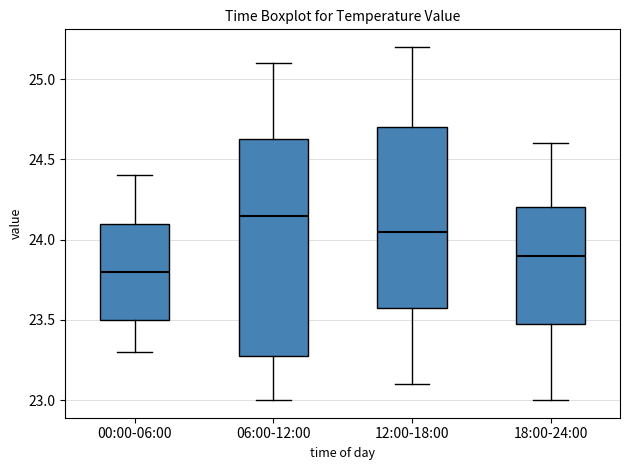

Reading left to right, transcribe this box plot: for each box, give where its median line is, the range the box spans, and where its two whiskers end, as read against the y-axis. The values are not printed on the chart, so give them approximately, as read against the axis.

00:00-06:00: median 23.80, box 23.50 to 24.10, whiskers 23.30 to 24.40
06:00-12:00: median 24.15, box 23.30 to 24.65, whiskers 23.00 to 25.10
12:00-18:00: median 24.05, box 23.60 to 24.70, whiskers 23.10 to 25.20
18:00-24:00: median 23.90, box 23.50 to 24.20, whiskers 23.00 to 24.60